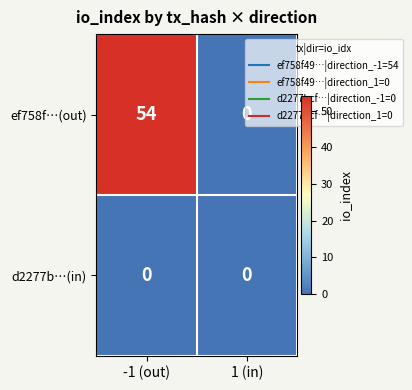

Rank the series by their maximum value, from lowest to highest.

d2277b…(in), ef758f…(out)